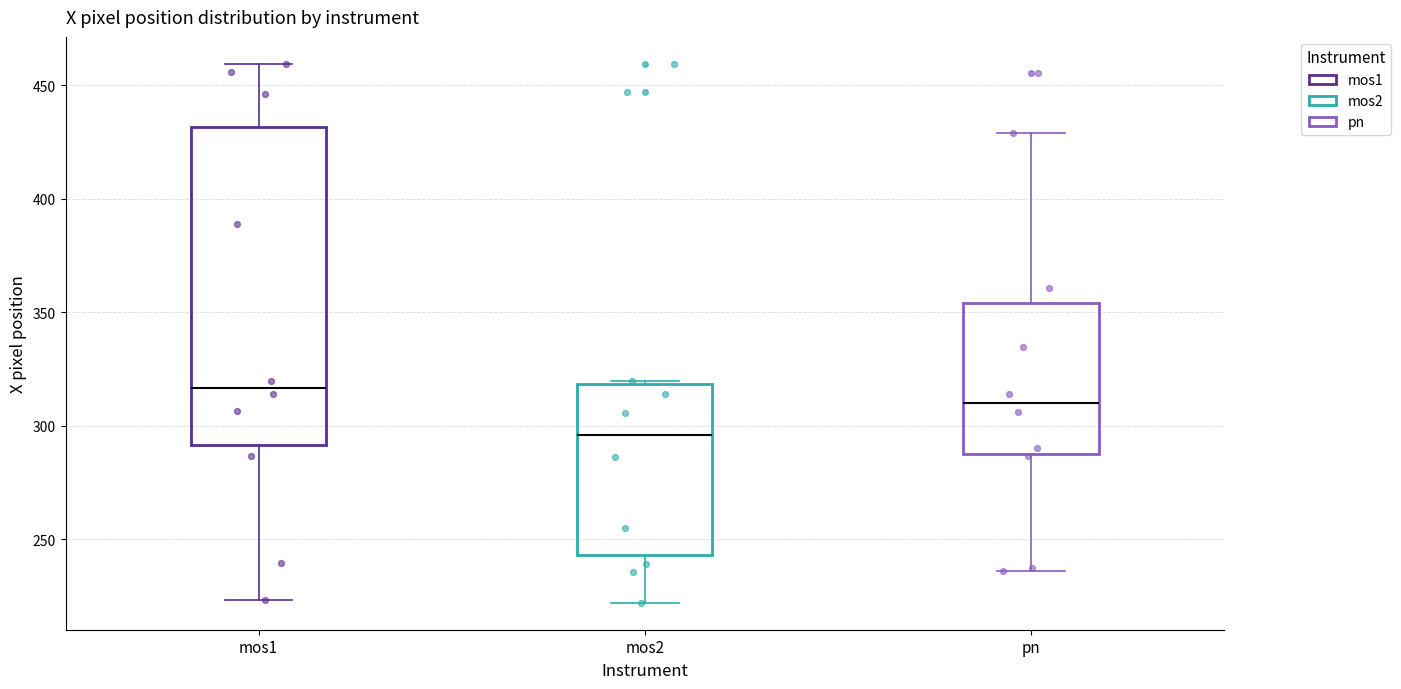

Reading left to right, transcribe this box plot: for each box, give where its median line is, the range the box spans, and where its two whiskers end, as read against the y-axis. The values are not printed on the chart, so give them approximately, as read against the axis.

mos1: median 315, box 290 to 430, whiskers 225 to 460
mos2: median 295, box 245 to 320, whiskers 220 to 320
pn: median 310, box 285 to 355, whiskers 235 to 430